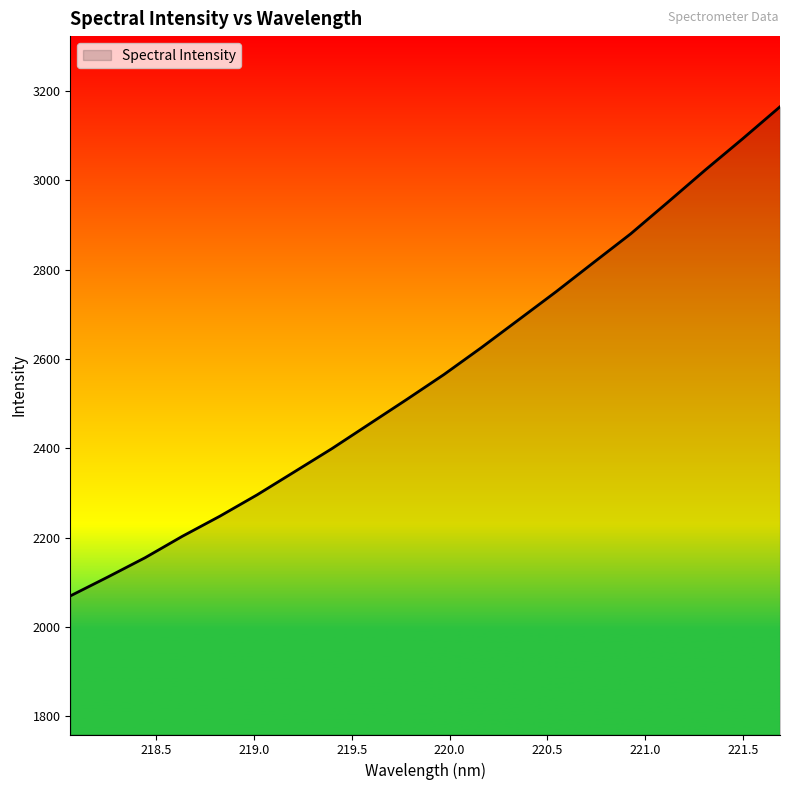

What is the maximum value shown in the chart?

3164.8